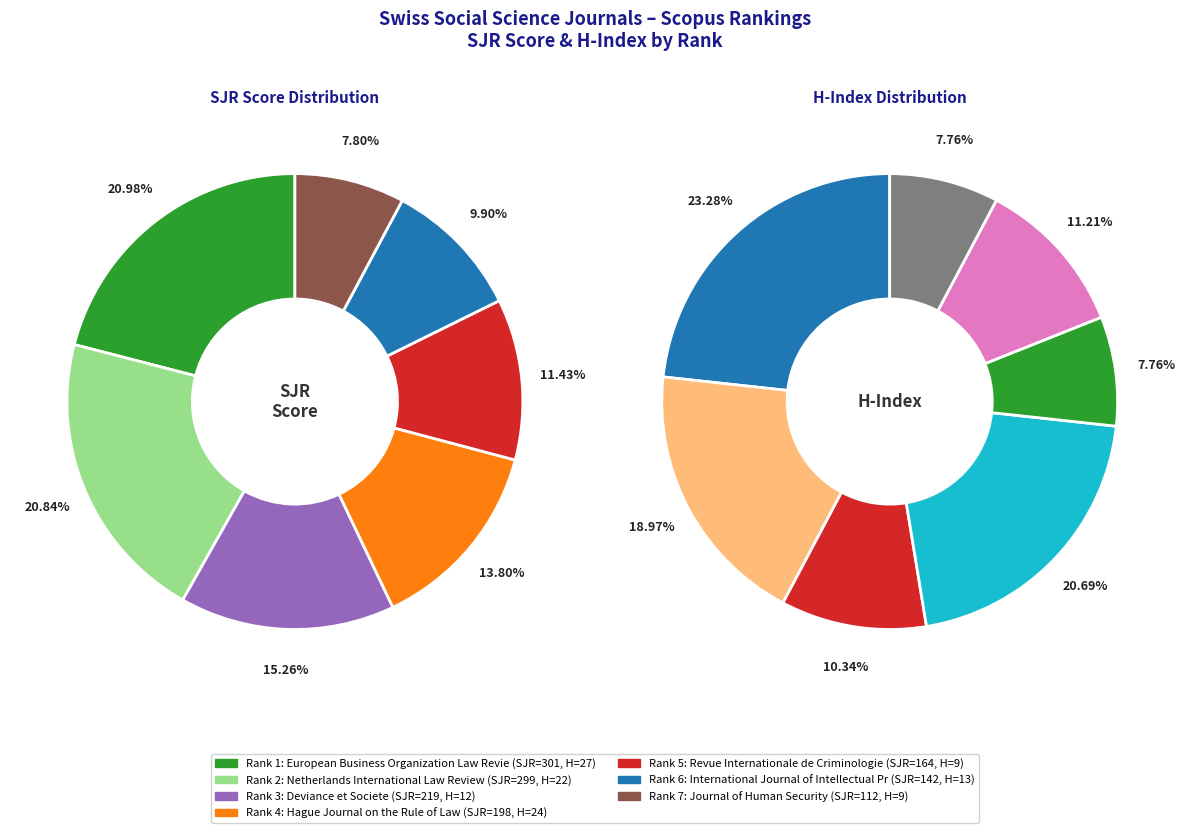

Combined, do 2 and h_index_values account for over 50%?

No